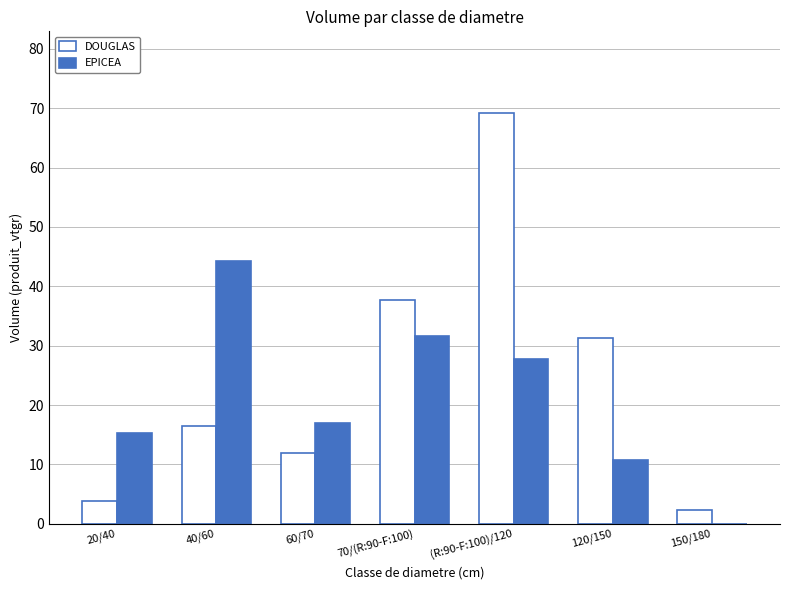

Which series changed the most between 70/(R:90-F:100) and 120/150?

EPICEA